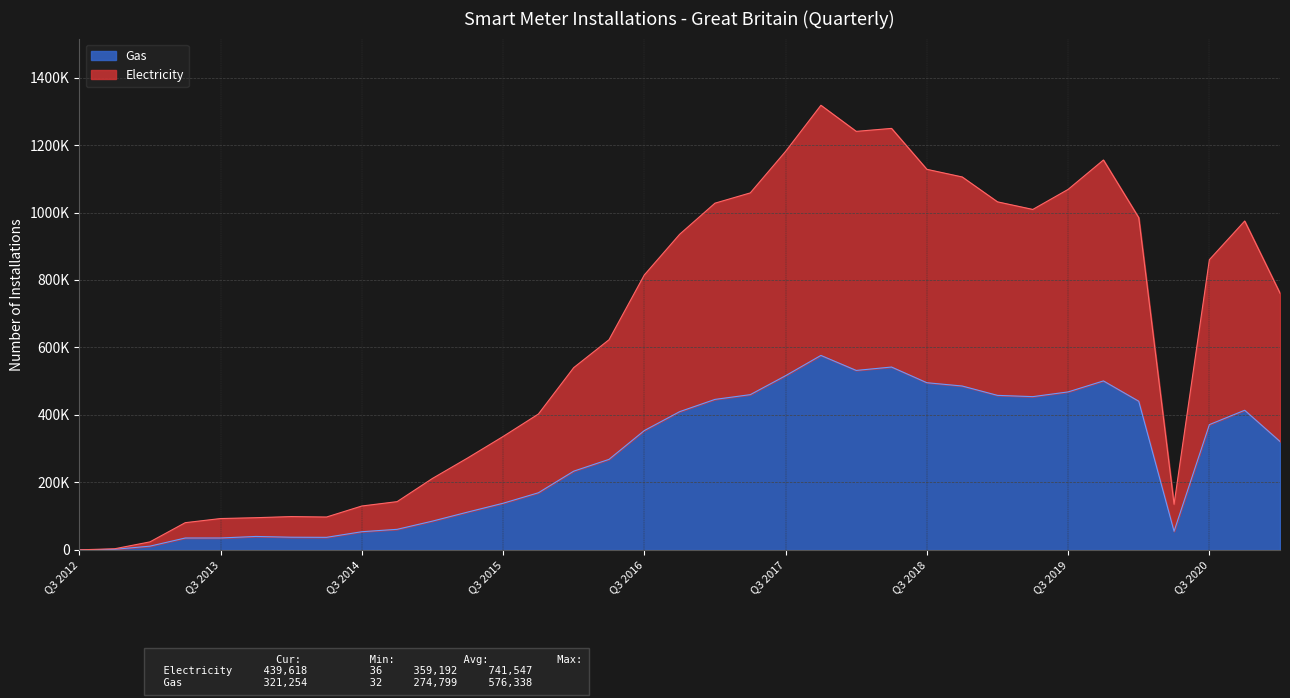

Which label corresponds to the largest value in the chart?

Q4 2017